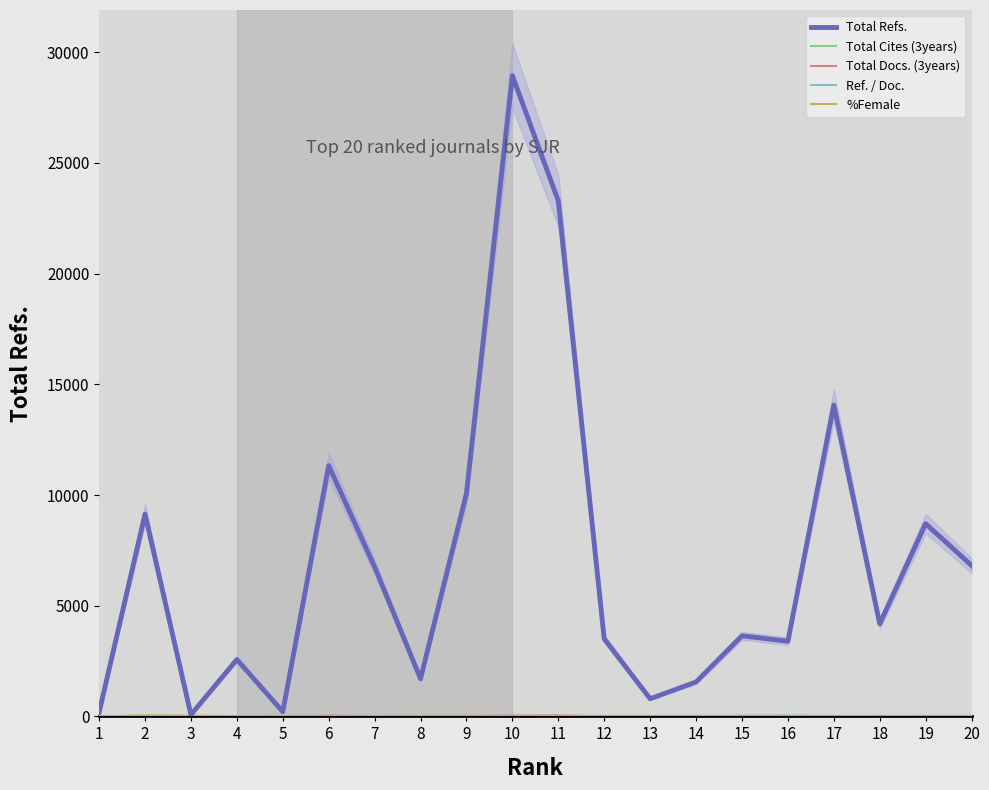

Where do Ref. / Doc. and Total Cites (3years) first cross each other?

1 and 2